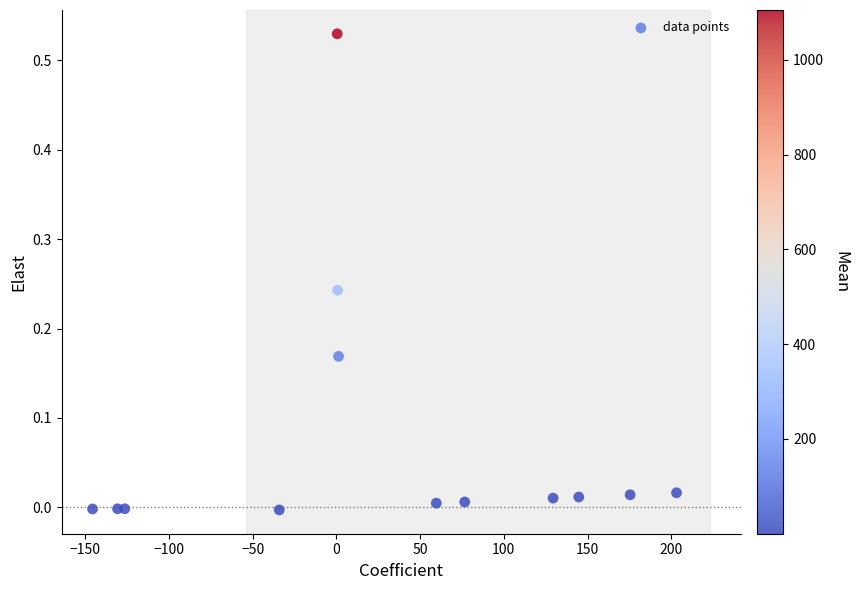

What is the range of X values (max minus min)?

348.8